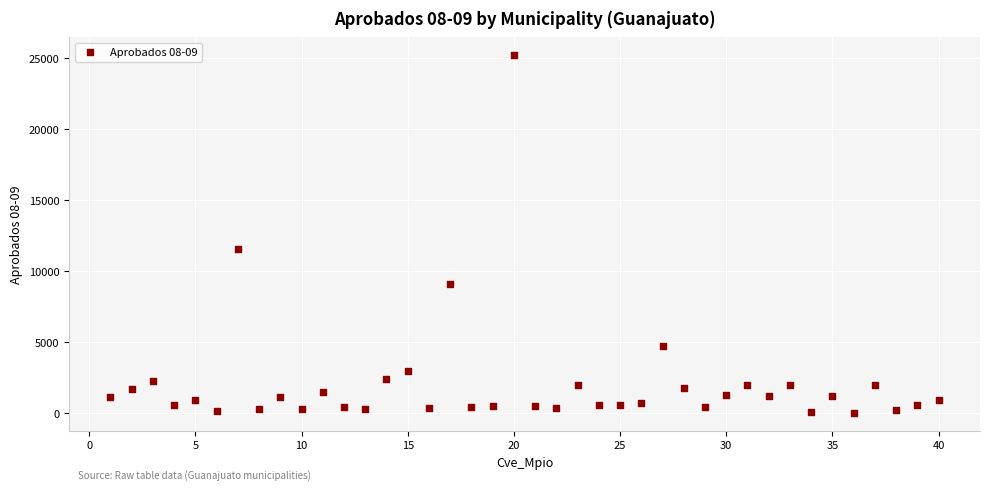

What Y value in the scatter plot is closest to 12585?

11526